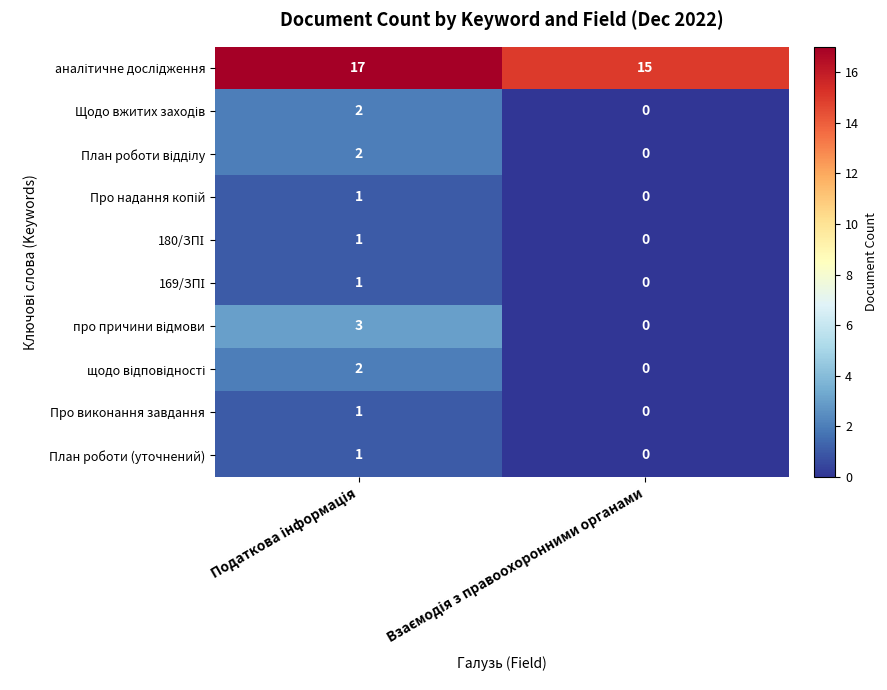

How many categories are shown in the chart?

2